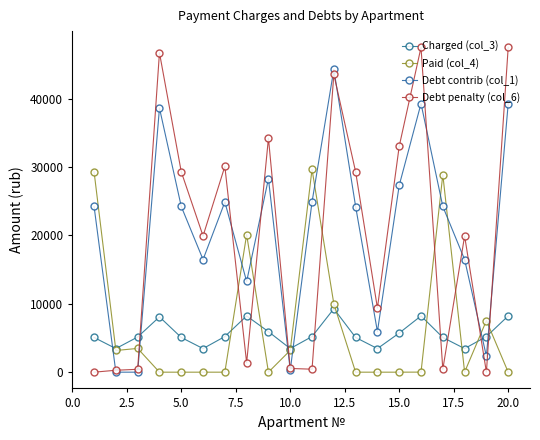

How many categories are shown in the chart?

20